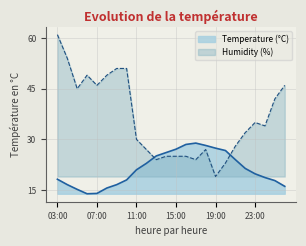

Reading right to left, list all the values displayed in this chart.

Temperature (°C): 16.1	17.8	18.7	19.8	21.4	24.0	26.7	27.4	28.2	28.9	28.5	27.1	26.1	25.1	22.9	21.0	18.0	16.6	15.6	14.0	13.9	15.2	16.6	18.2
Humidity (%): 46.0	42.0	34.0	35.0	32.0	28.0	23.0	19.0	27.0	24.0	25.0	25.0	25.0	24.0	27.0	30.0	51.0	51.0	49.0	46.0	49.0	45.0	54.0	61.0